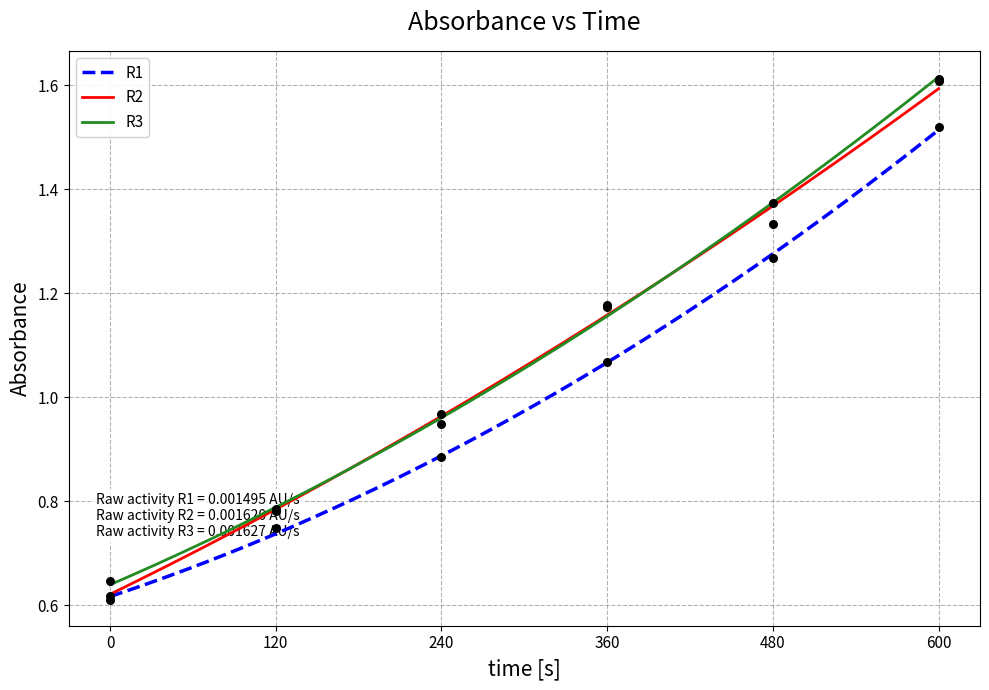

Which series has the largest total across all categories?

R3